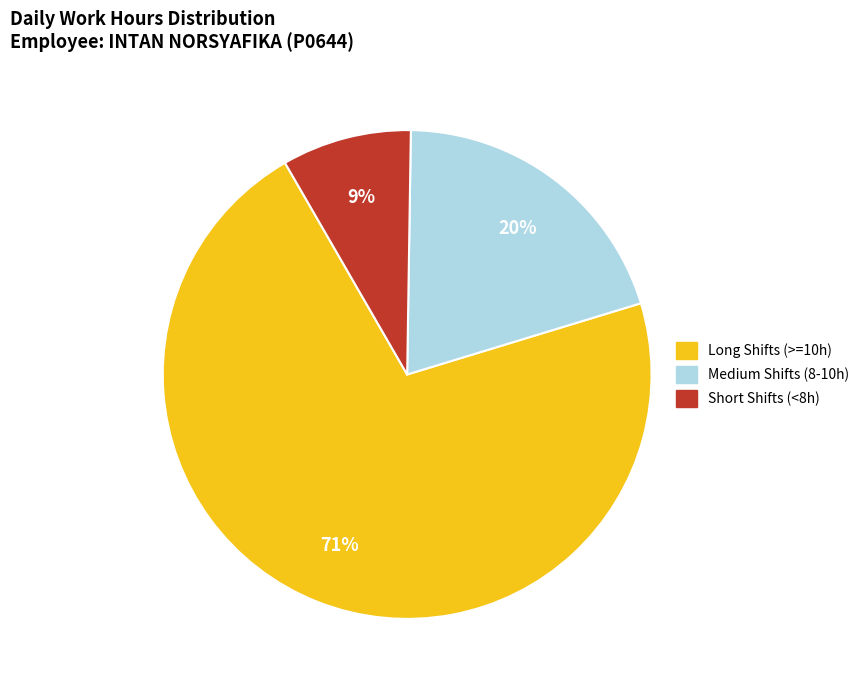

Is there a majority slice in this chart?

Yes